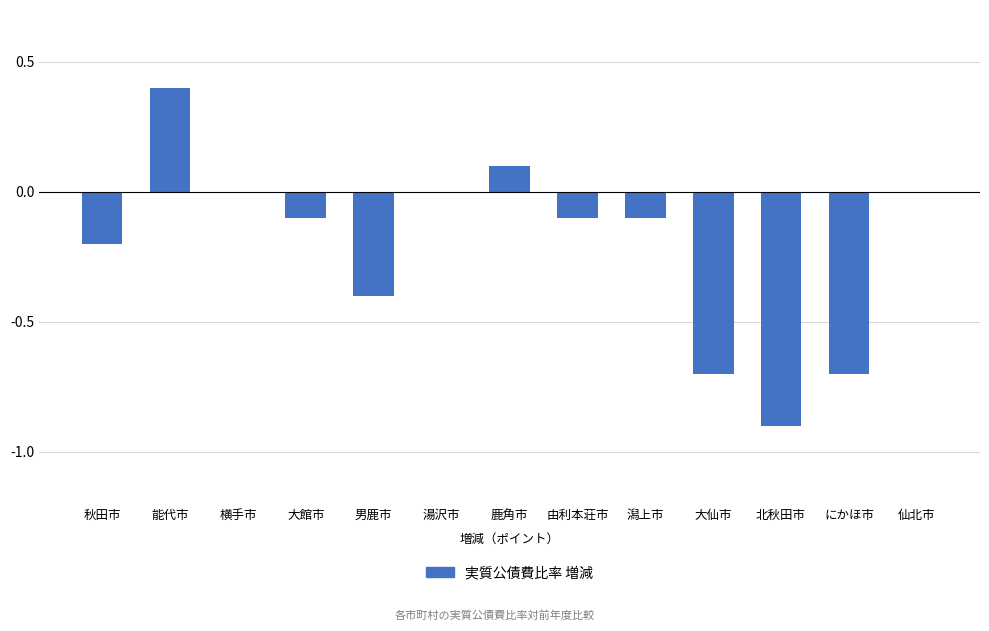

Are the bars horizontal?

No